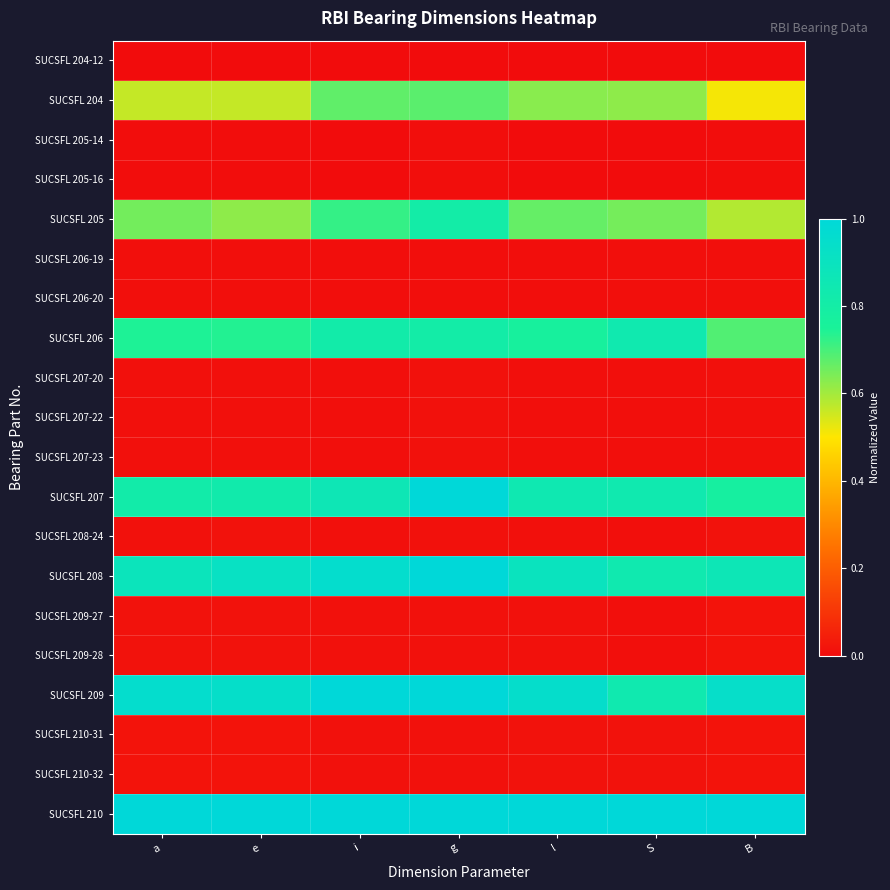

Between g and l, which is larger?

g